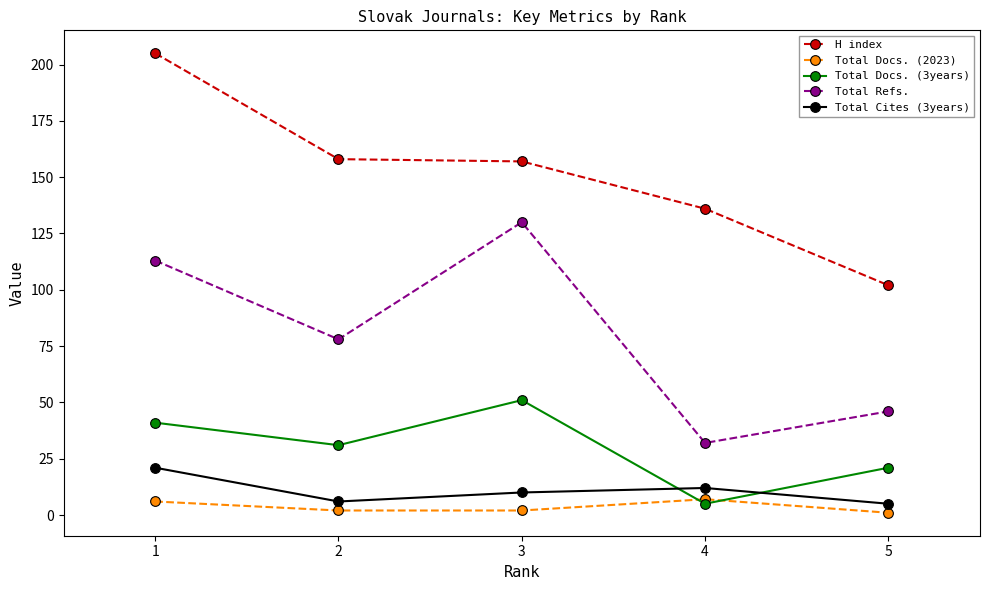

Does the chart have visible grid lines?

No